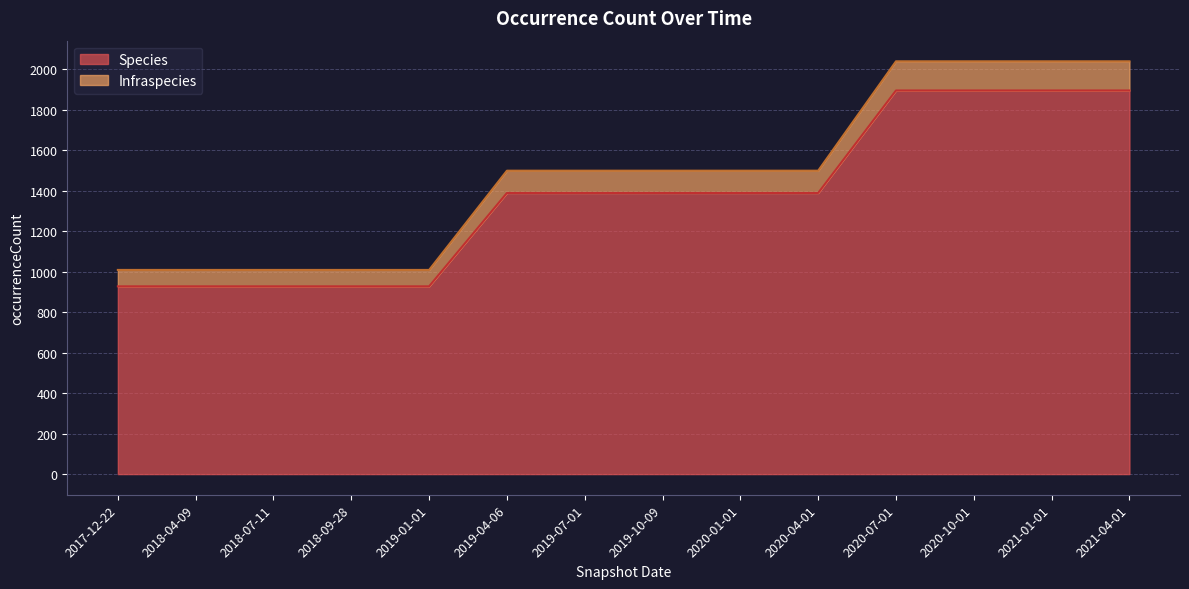

The value of Species at 2018-07-11 is 331. True or false?

False